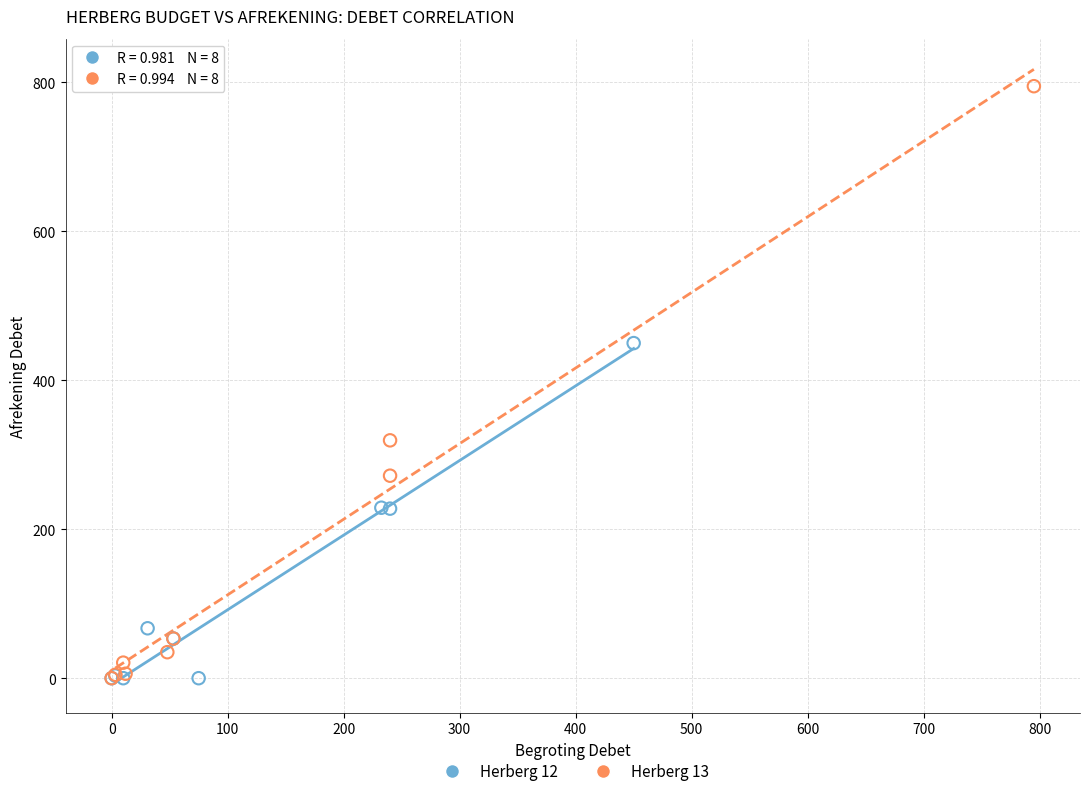

Which series has the widest spread of Y values?

Herberg 13